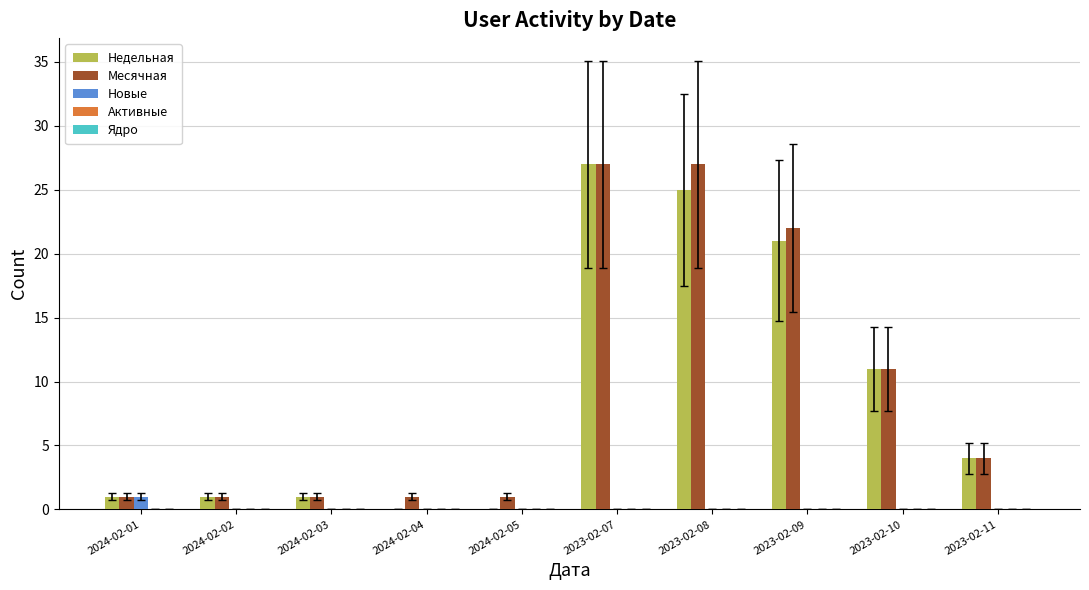

What is the sum of all Недельная values?

91